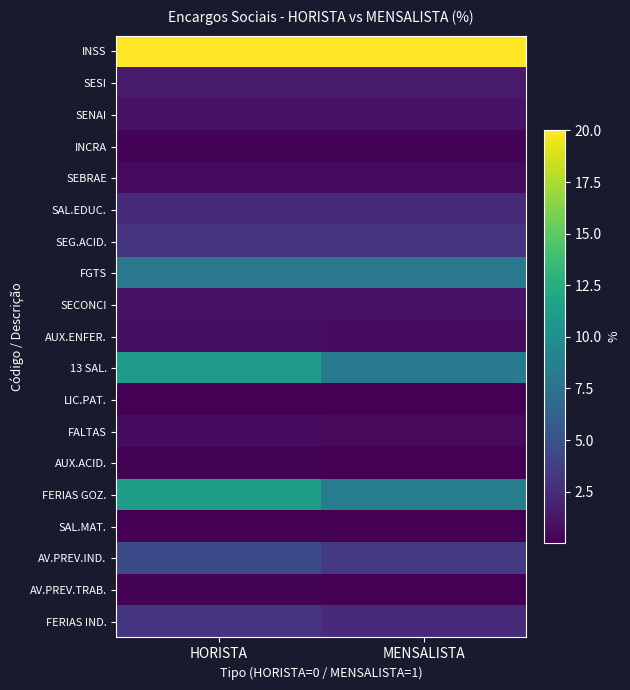

Rank the series at MENSALISTA from lowest to highest value.

SAL.MAT., LIC.PAT., AUX.ACID., AV.PREV.TRAB., INCRA, FALTAS, SEBRAE, AUX.ENFER., SENAI, SECONCI, SESI, FERIAS IND., SAL.EDUC., SEG.ACID., AV.PREV.IND., FGTS, 13 SAL., FERIAS GOZ., INSS